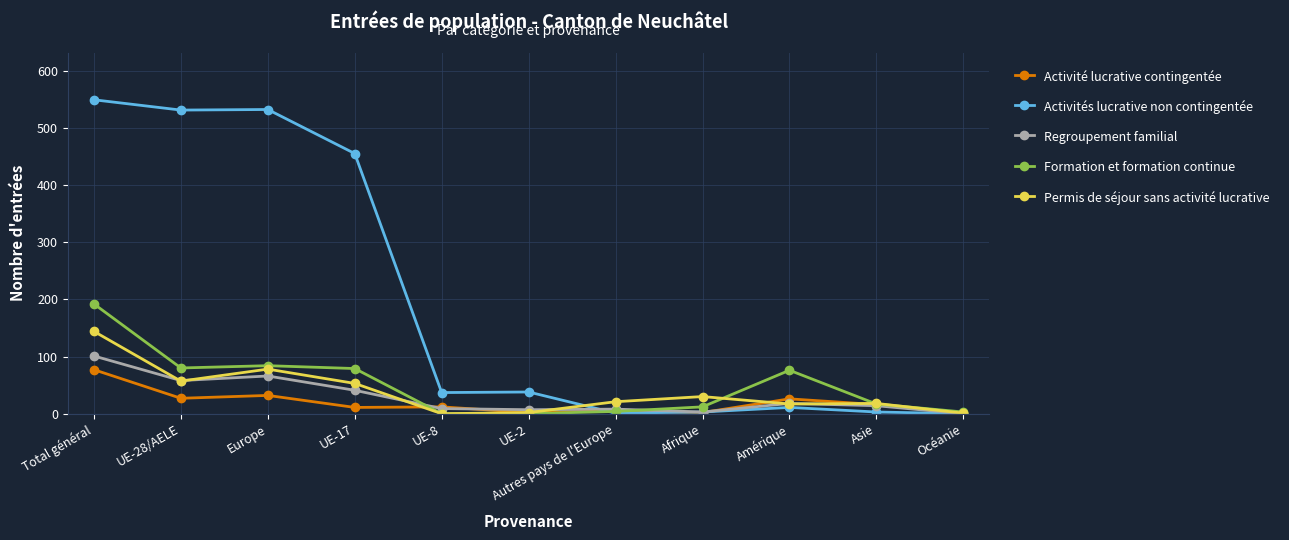

What is the average value of the Activités lucrative non contingentée series?

196